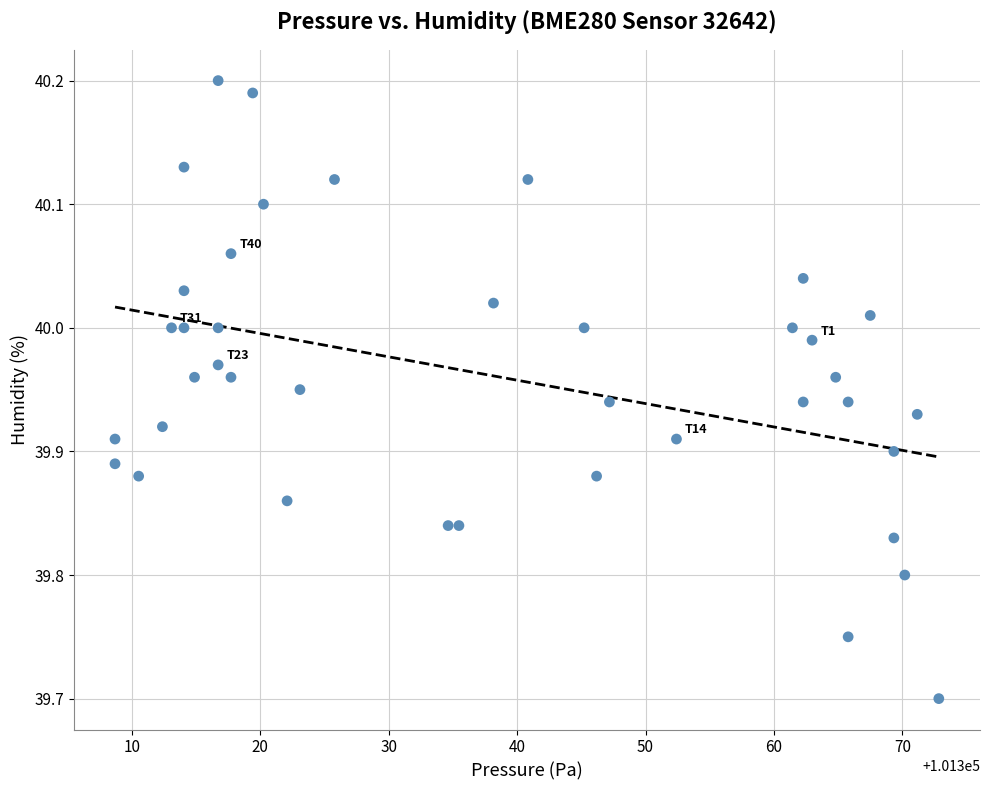

What Y value in the scatter plot is closest to 39?

39.7